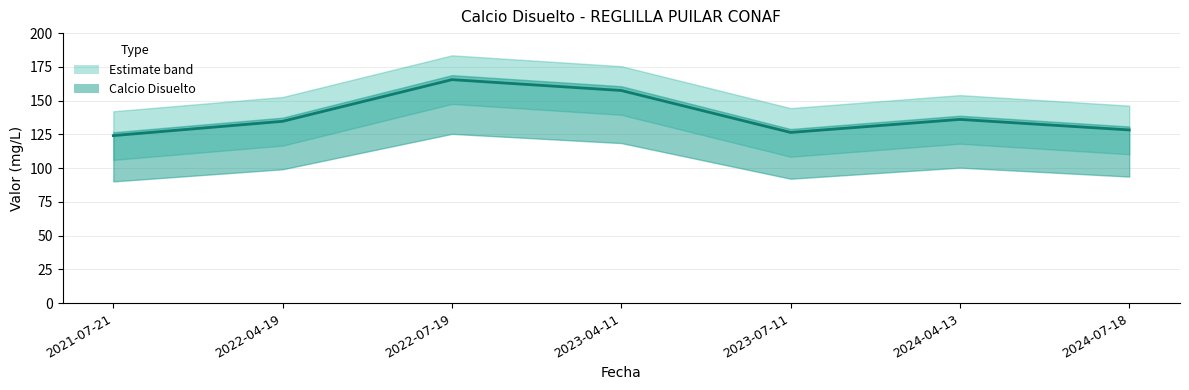

Approximately how many times larger is the value at 2021-07-21 compared to 2023-04-11?

0.8